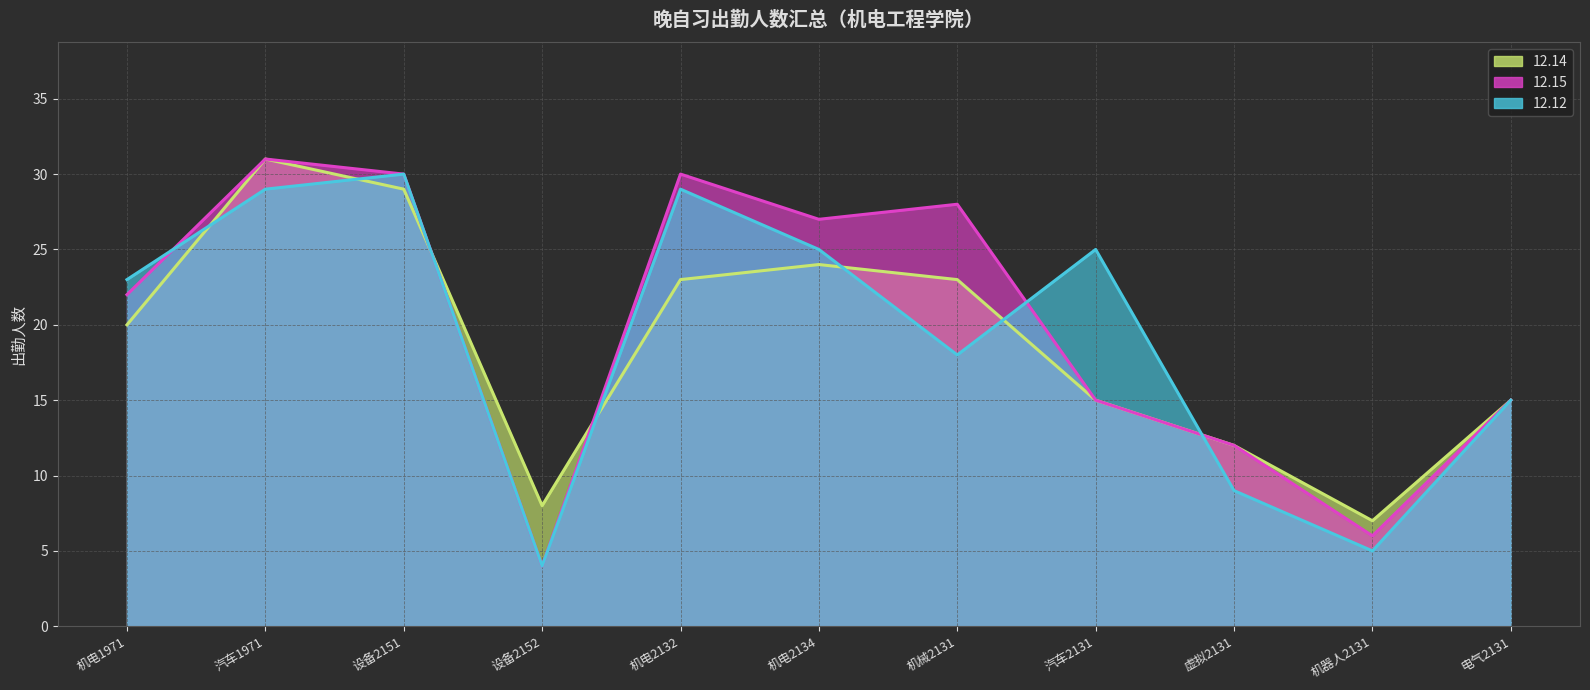

True or false: 12.14 has more than 2 points higher than both neighbors.

False